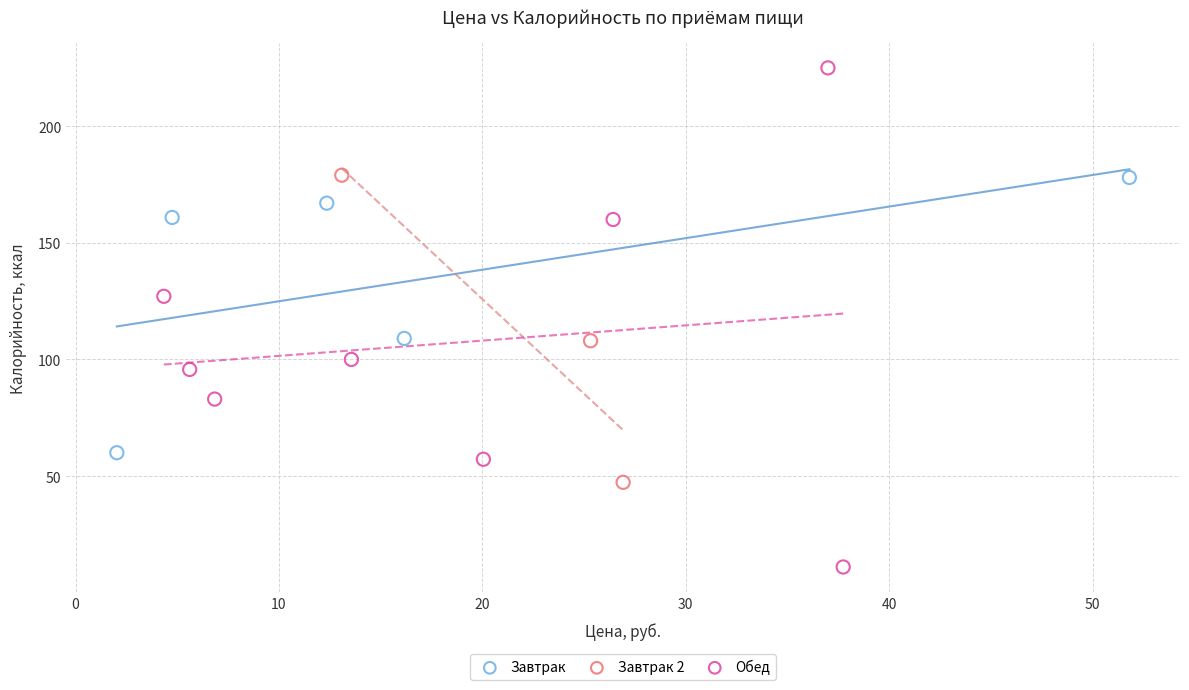

What are all the series names shown in the legend?

Завтрак, Завтрак 2, Обед